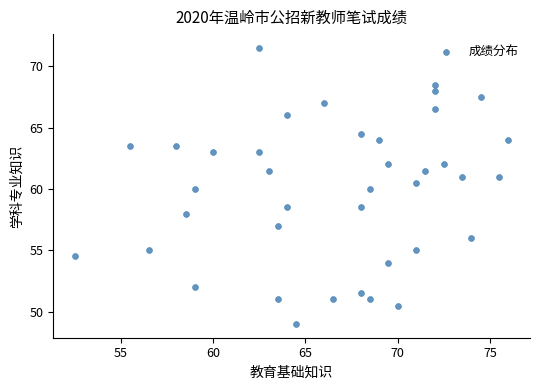

What is the range of X values (max minus min)?

23.5